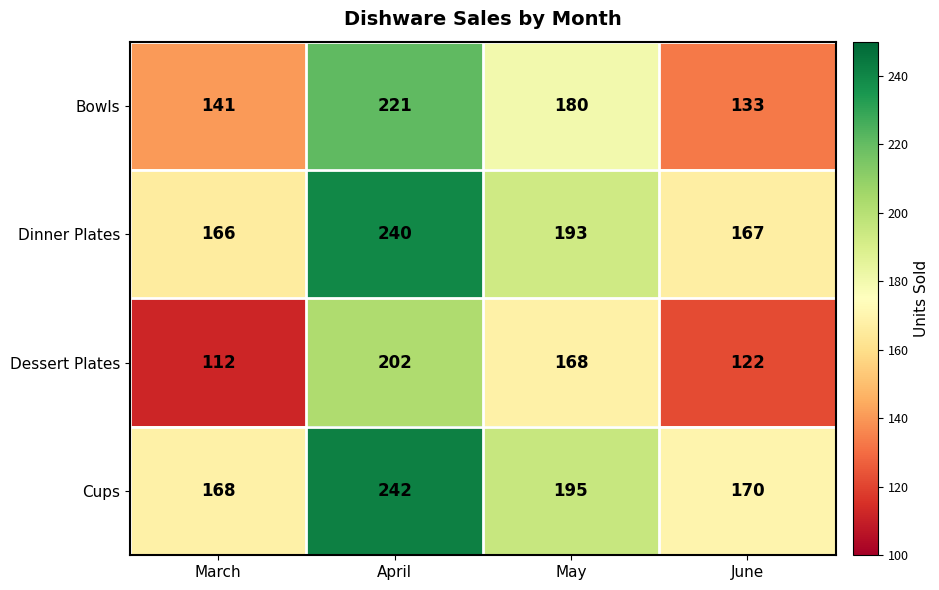

Which series has the largest range (max minus min)?

Dessert Plates